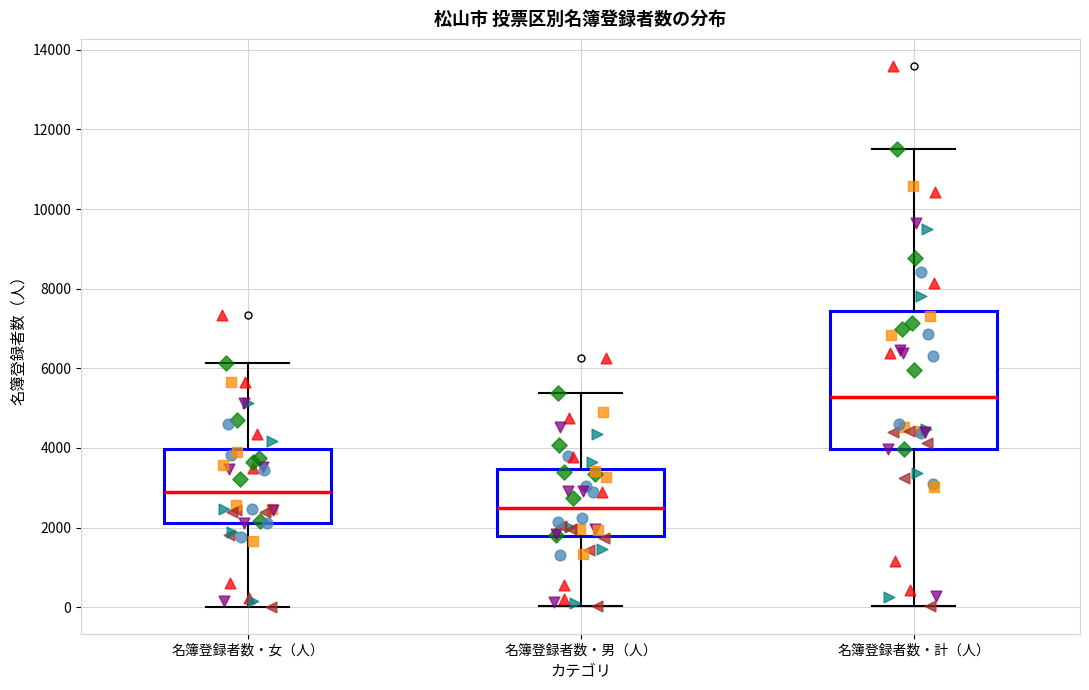

Reading left to right, transcribe this box plot: for each box, give where its median line is, the range the box spans, and where its two whiskers end, as read against the y-axis. The values are not printed on the chart, so give them approximately, as read against the axis.

名簿登録者数・女（人）: median 3000, box 2200 to 4000, whiskers 0 to 6200
名簿登録者数・男（人）: median 2400, box 1800 to 3400, whiskers 0 to 5400
名簿登録者数・計（人）: median 5200, box 4000 to 7400, whiskers 0 to 11600